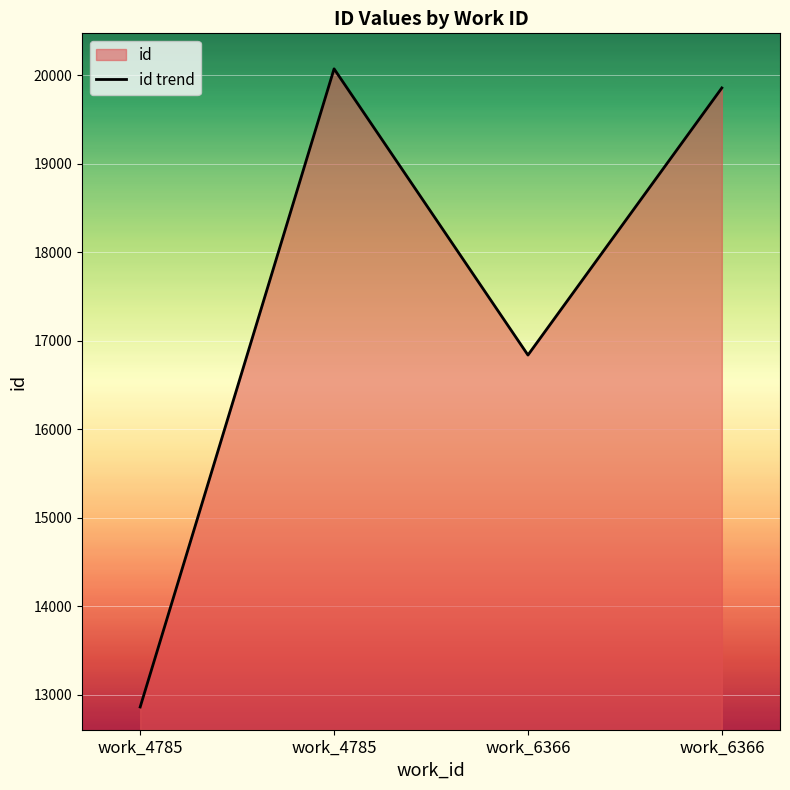

Reading left to right, transcribe all the data shown in this chart.

12859	20074	16838	19858